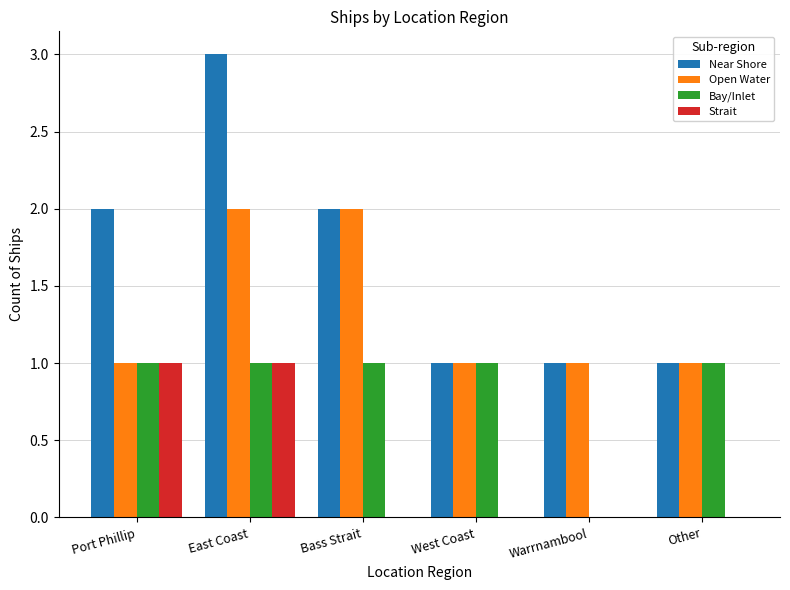

What is the total value across all series at Bass Strait?

5